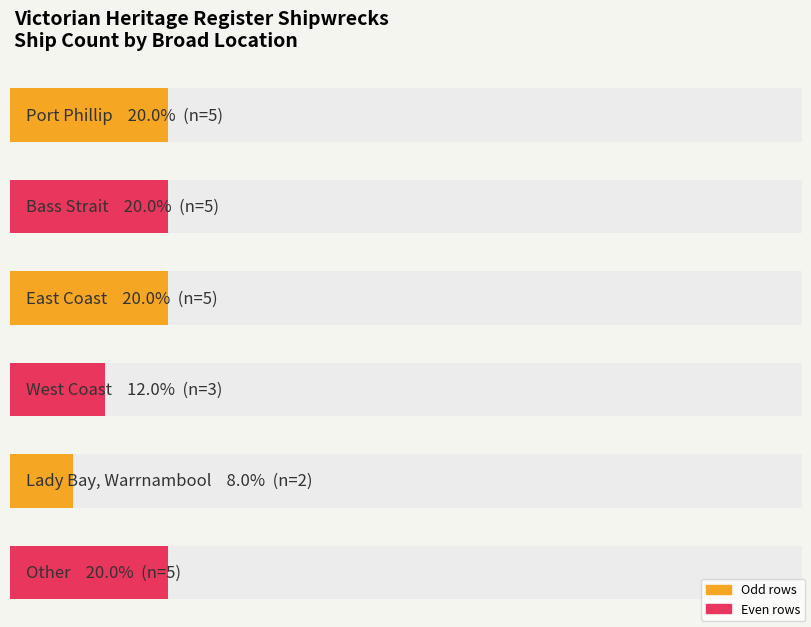

What is the average value?

4